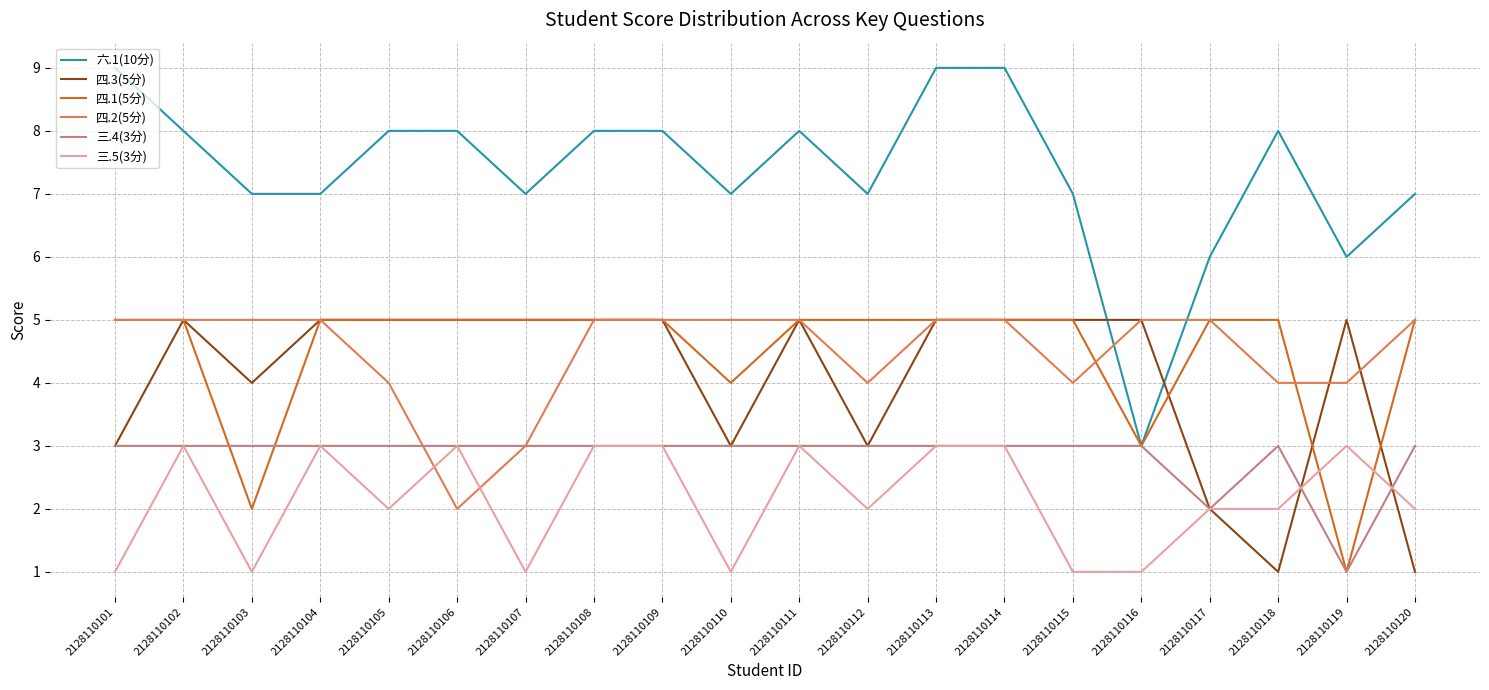

Which series has the largest total across all categories?

六.1(10分)